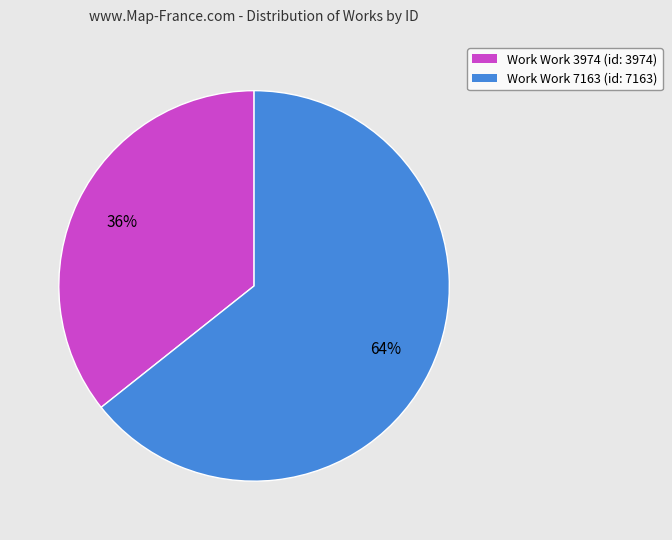

Rank the categories by value from highest to lowest.

Work Work 7163 (id: 7163), Work Work 3974 (id: 3974)